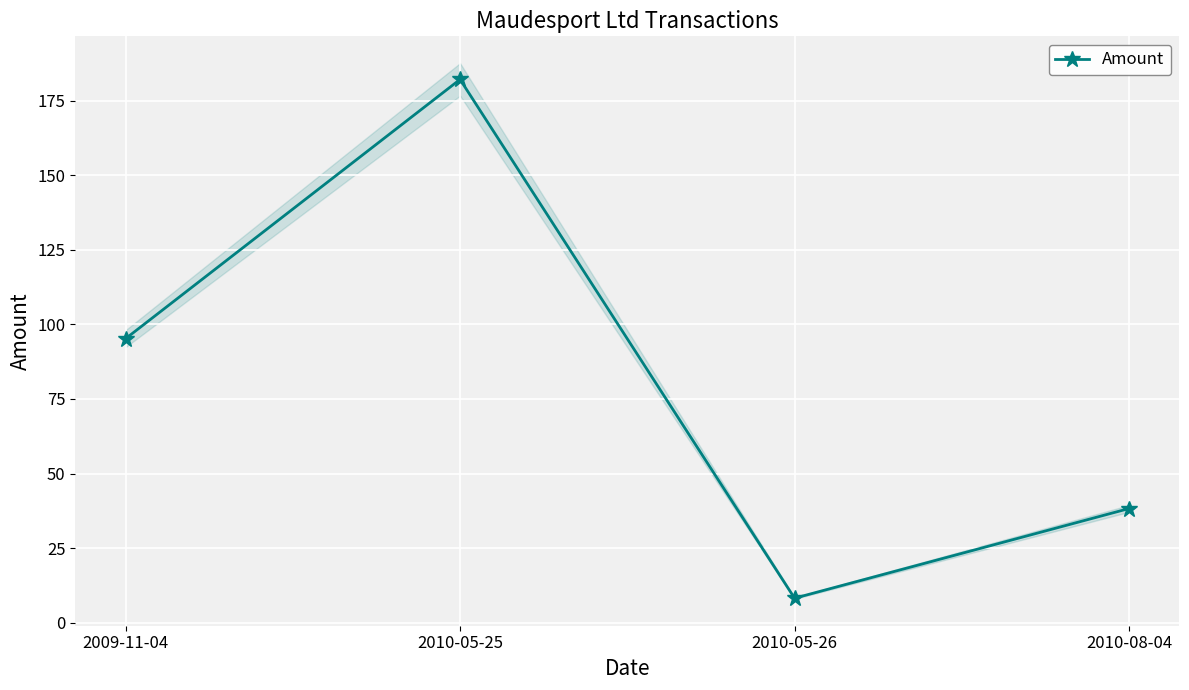

Rank the categories by value from lowest to highest.

2010-05-26, 2010-08-04, 2009-11-04, 2010-05-25